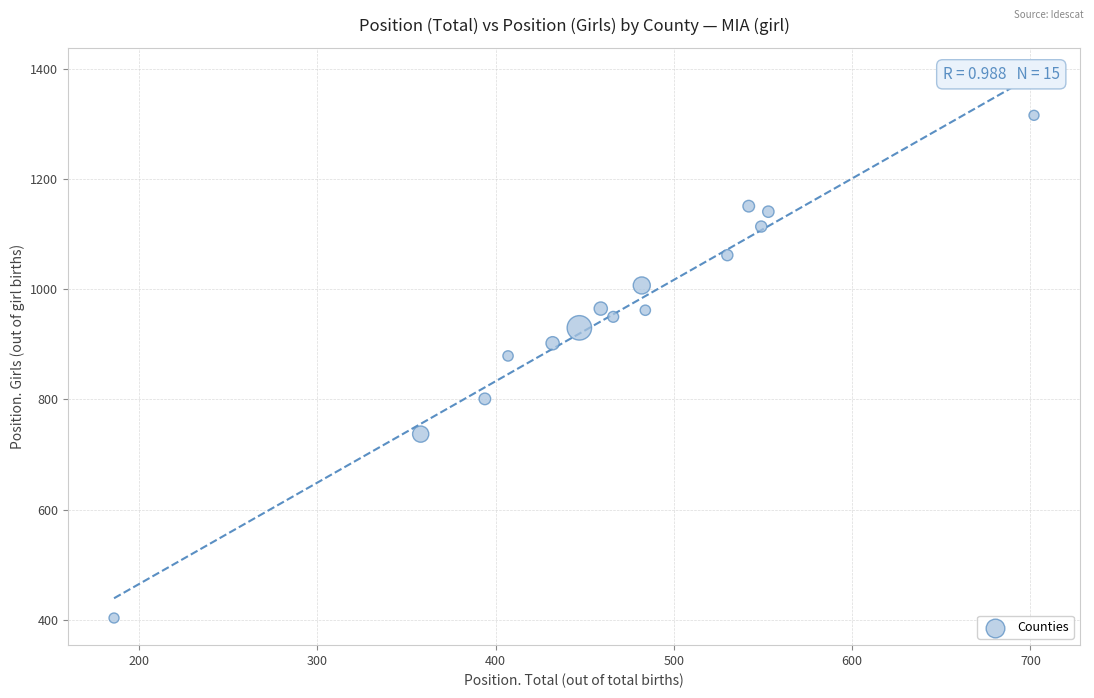

What is the range of X values (max minus min)?

516